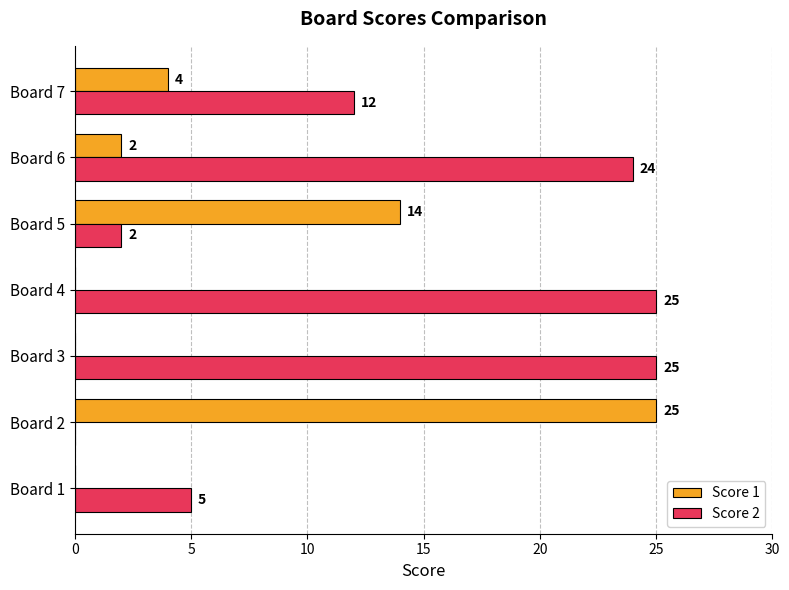

What are all the series names shown in the legend?

Score 1, Score 2